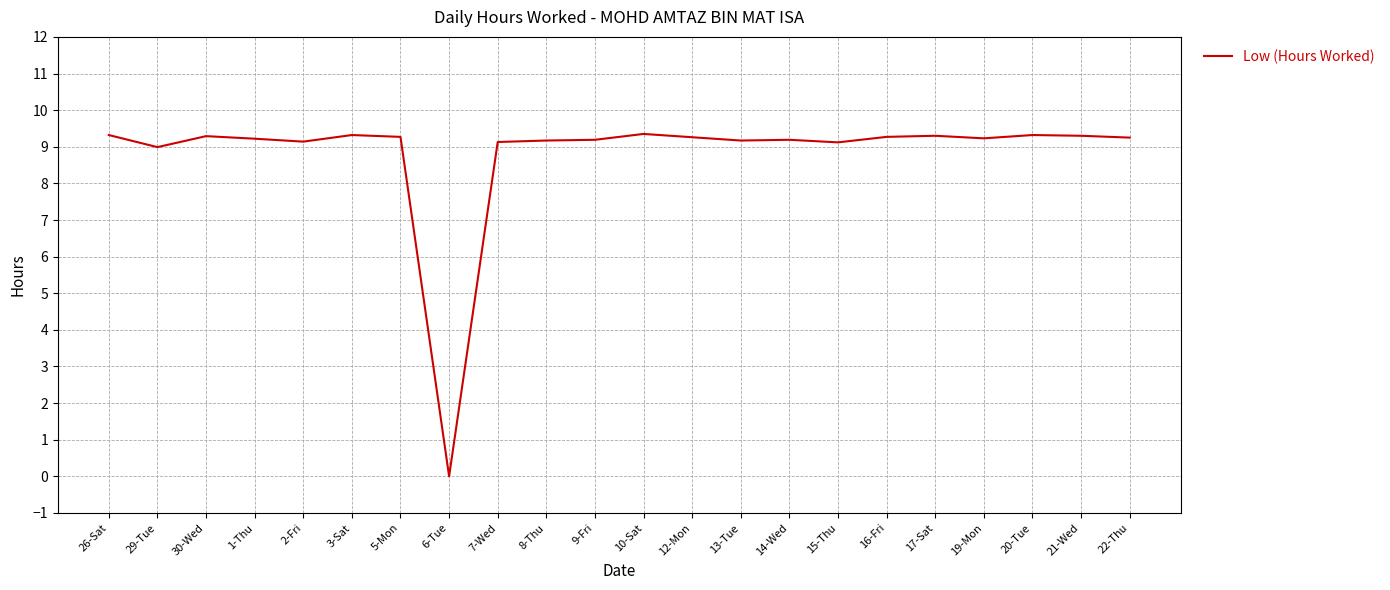

Where is the first local minimum?

29-Tue